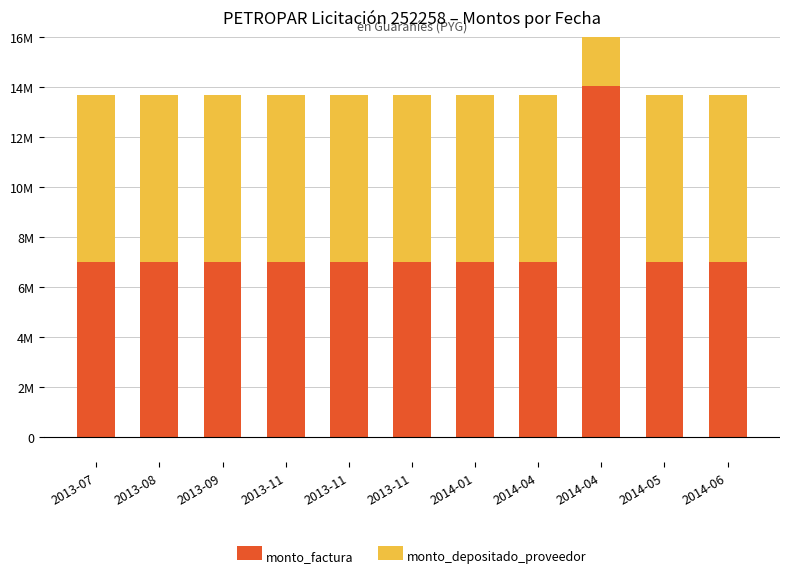

Which has a higher value, 2013-07 or 2014-06?

2013-07